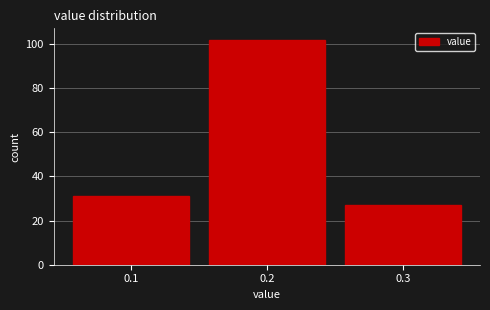

Reading left to right, what are all the values shown in this chart?

0.1=31	0.2=102	0.3=27